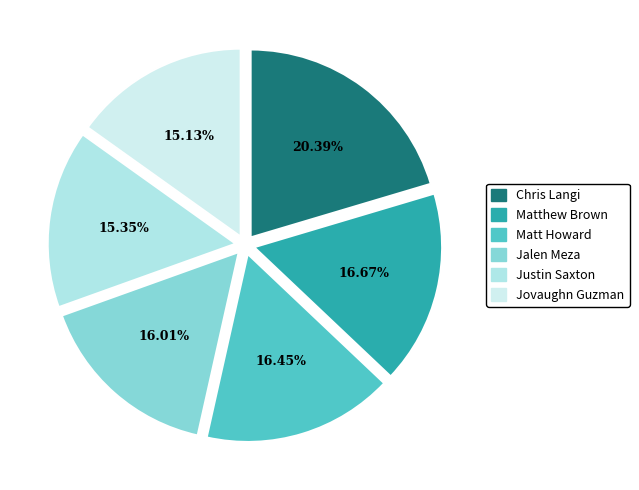

Between Jalen Meza and Chris Langi, which is larger?

Chris Langi